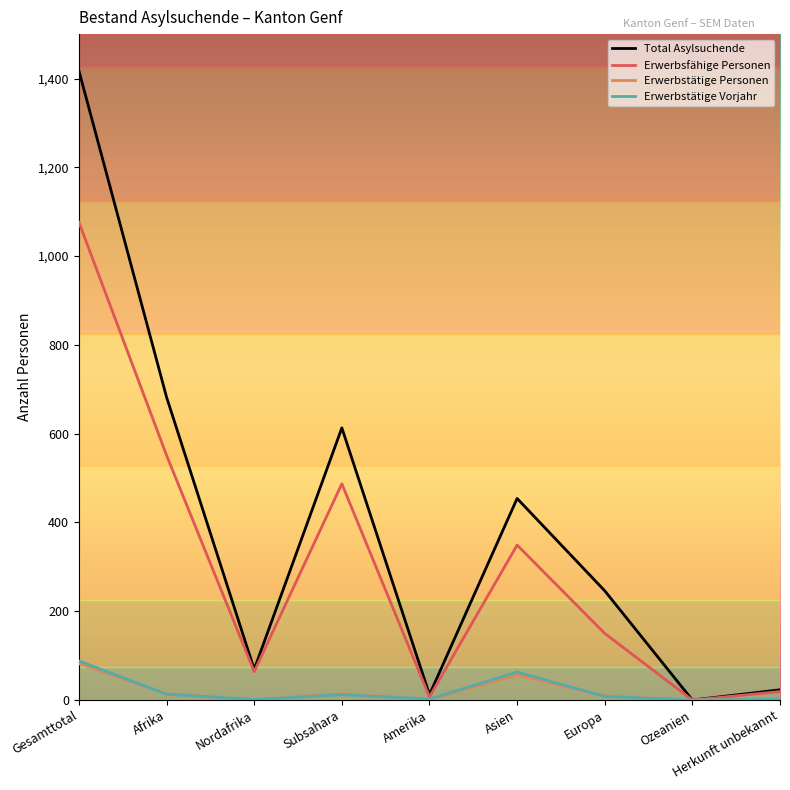

What is the maximum value shown in the chart?

1417